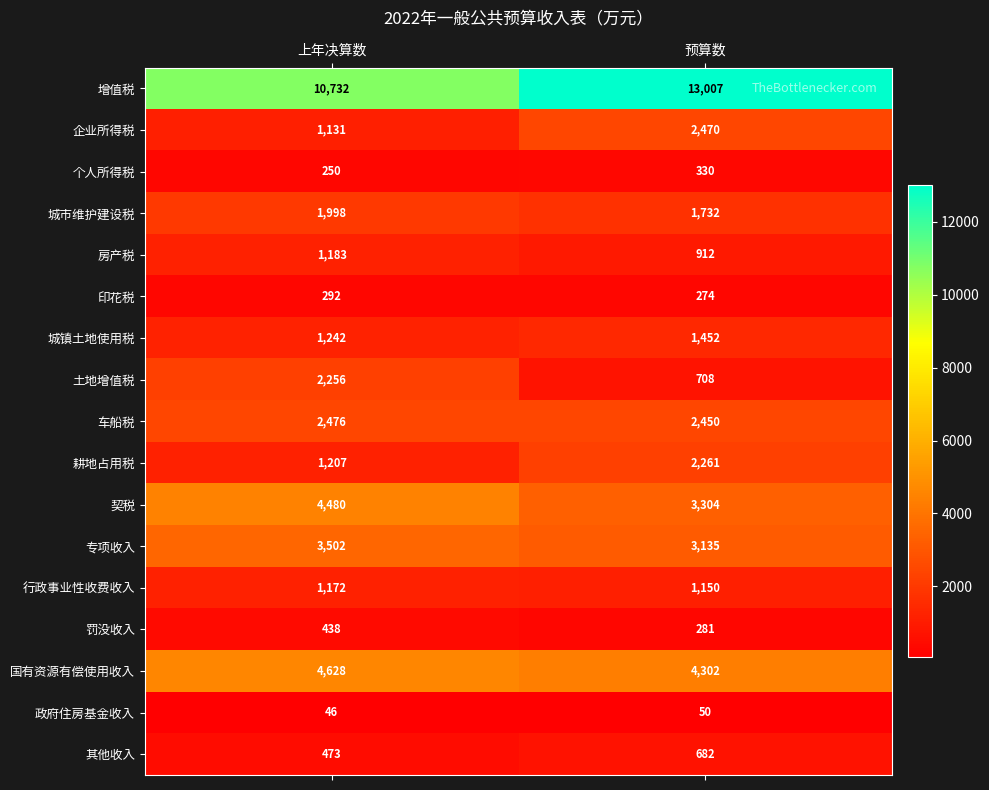

How many data points does each series have?

2